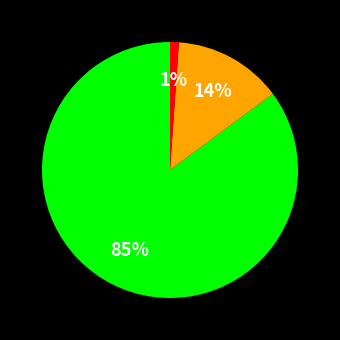

Is there a majority slice in this chart?

Yes